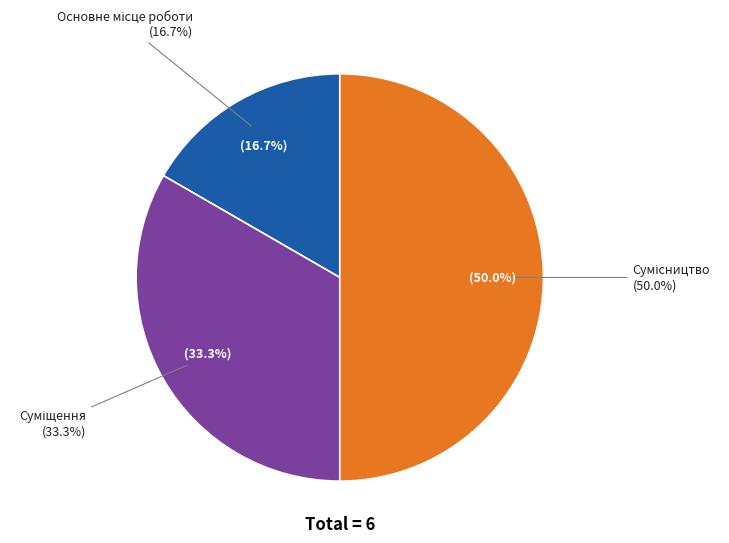

To the nearest percent, what is the difference between the largest and smallest slice percentages?

33%